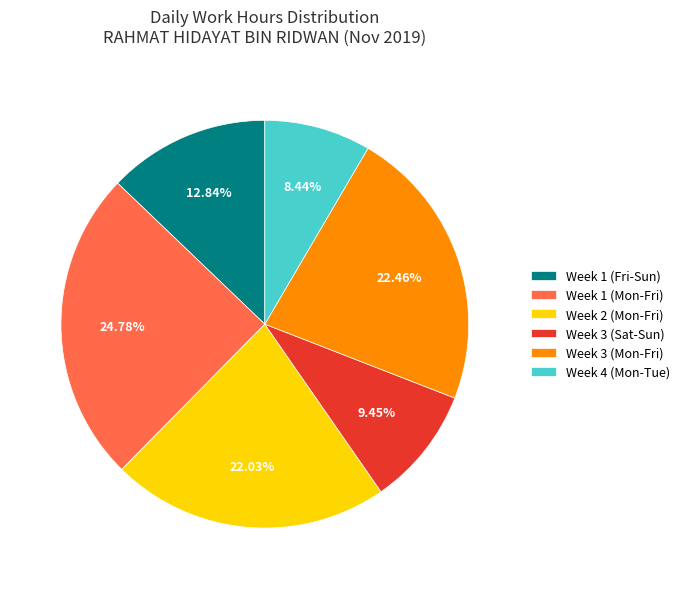

Approximately how many times larger is the value at Week 4 (Mon-Tue) compared to Week 3 (Mon-Fri)?

0.4